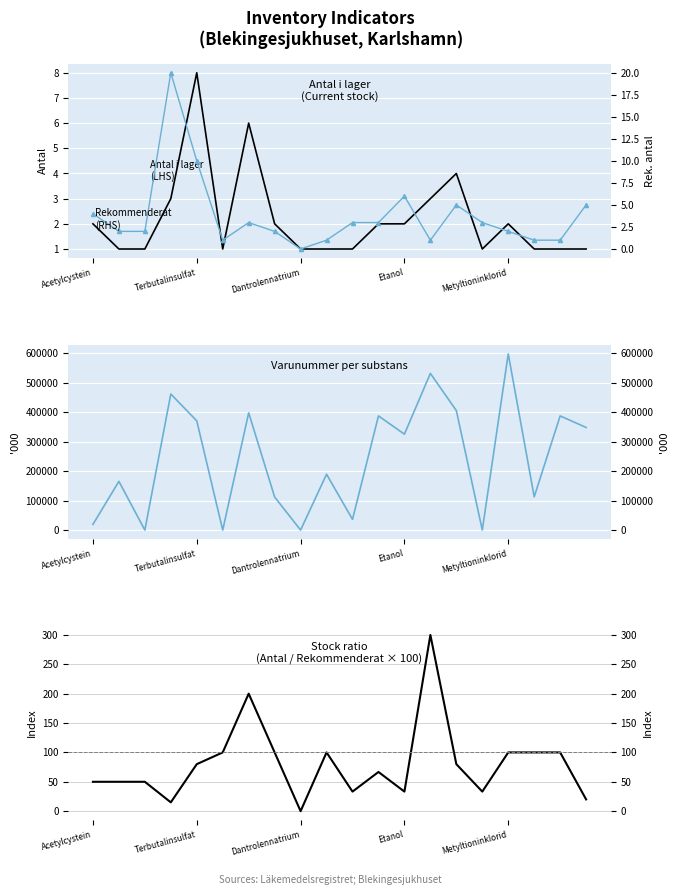

At how many categories does at least one series exceed 493909?

2